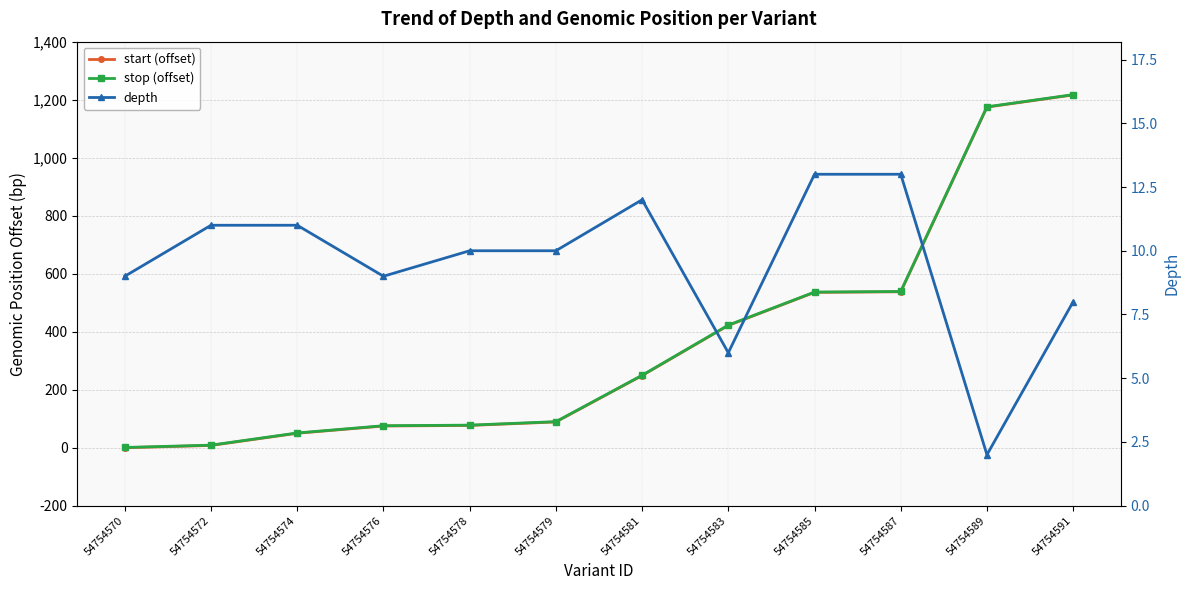

Reading right to left, list all the values displayed in this chart.

start (offset): 54754591=1217	54754589=1175	54754587=538	54754585=536	54754583=422	54754581=249	54754579=89	54754578=77	54754576=75	54754574=50	54754572=8	54754570=0
stop (offset): 54754591=1218	54754589=1176	54754587=539	54754585=537	54754583=423	54754581=250	54754579=90	54754578=78	54754576=76	54754574=51	54754572=9	54754570=1
depth: 54754591=8	54754589=2	54754587=13	54754585=13	54754583=6	54754581=12	54754579=10	54754578=10	54754576=9	54754574=11	54754572=11	54754570=9